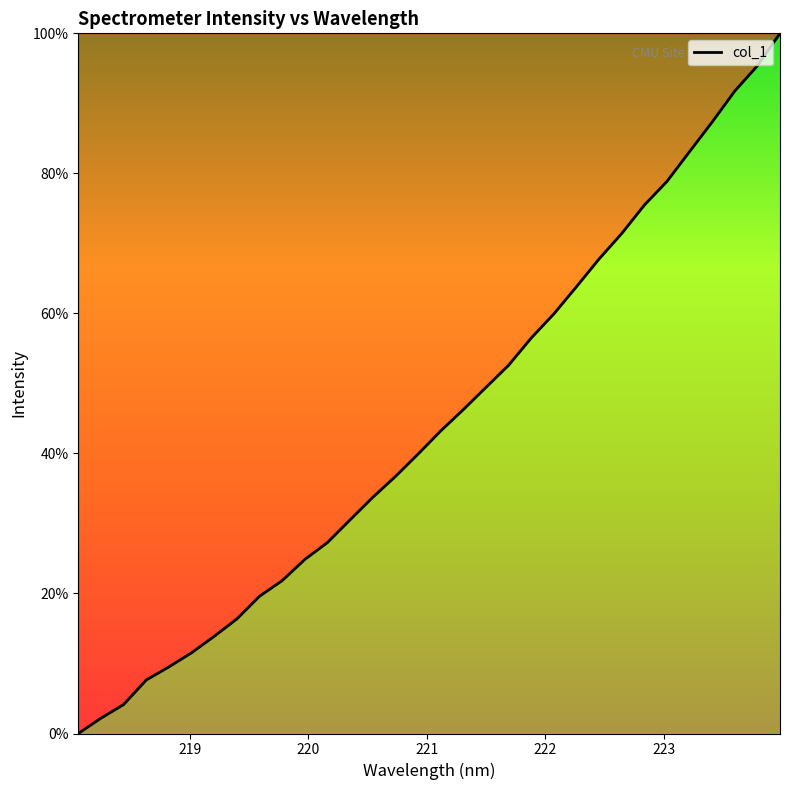

What is the difference between the second highest and second lowest values?

93.2